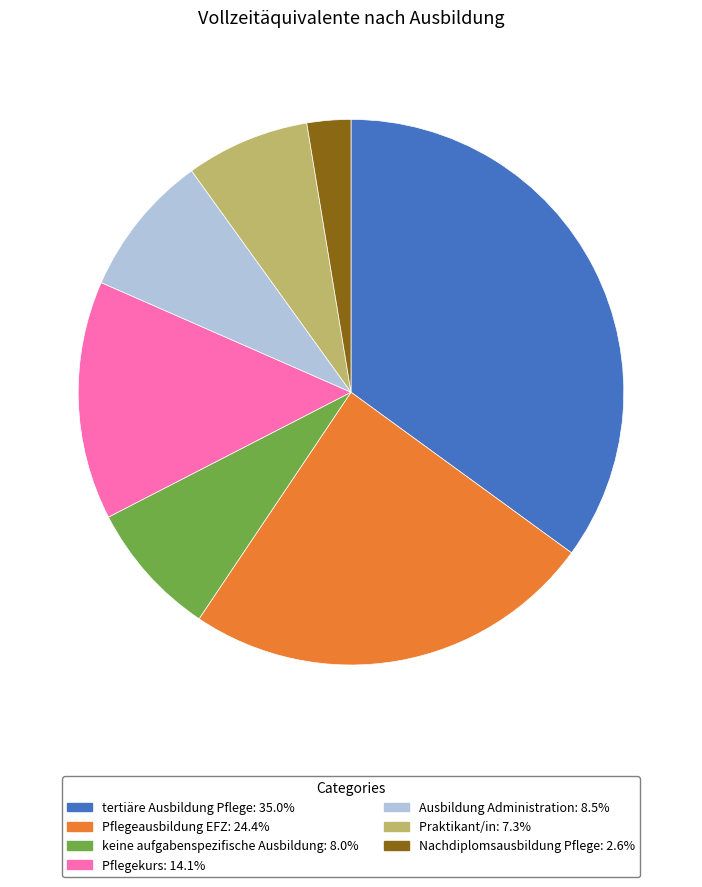

The Ausbildung Administration slice represents 8% of the pie. True or false?

True